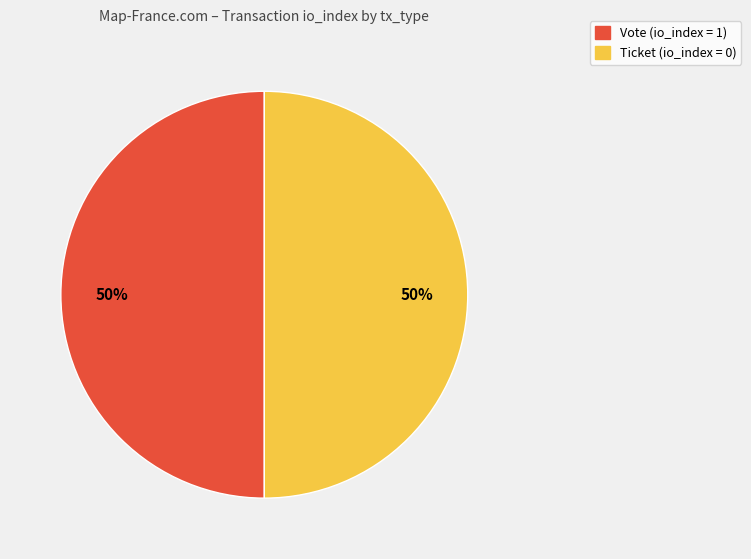

To the nearest percent, what is the average slice percentage?

50%